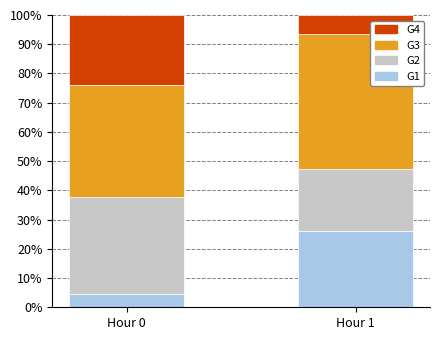

At which label is G1 closest to 15?

Hour 0